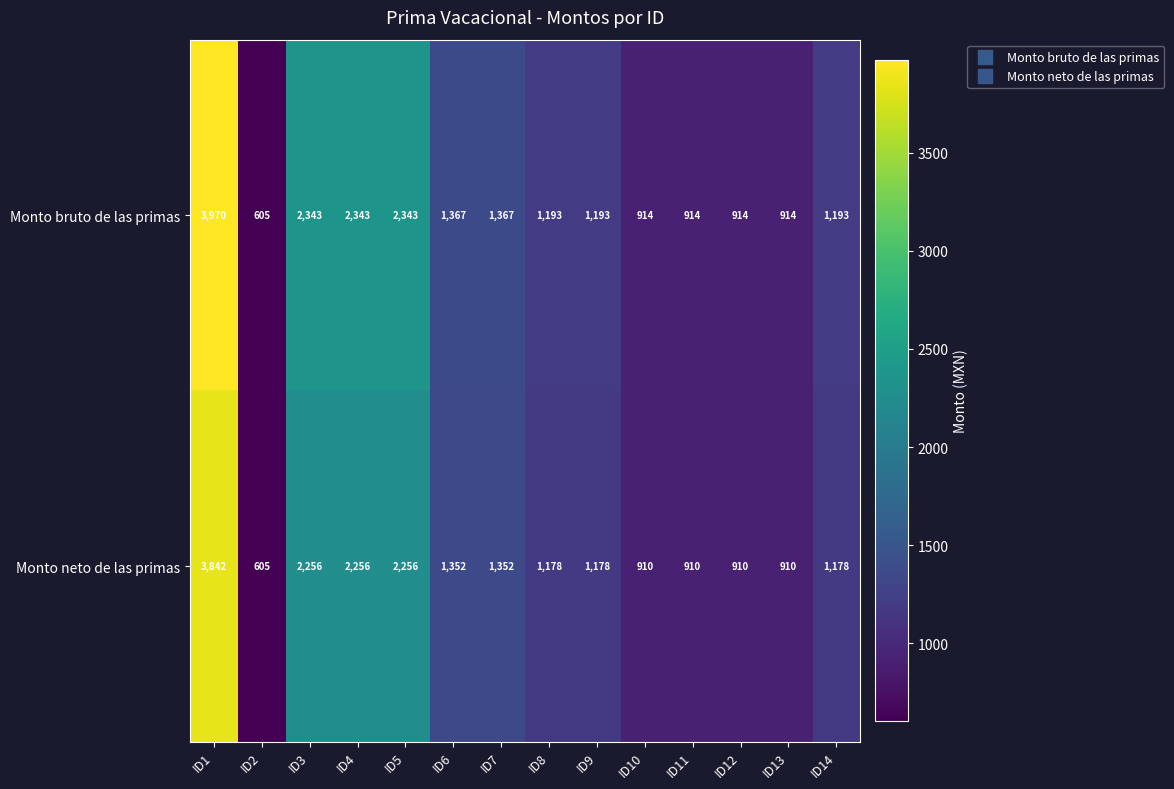

Which series has the largest range (max minus min)?

Monto bruto de las primas